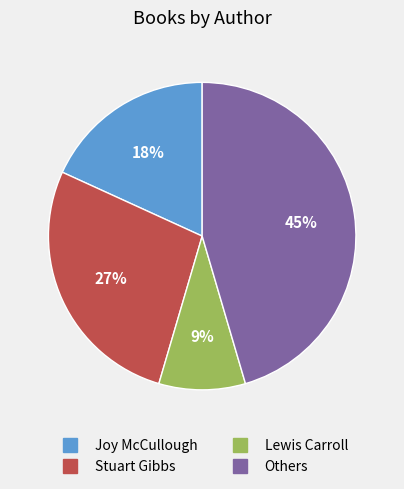

Does any single category account for the majority?

No